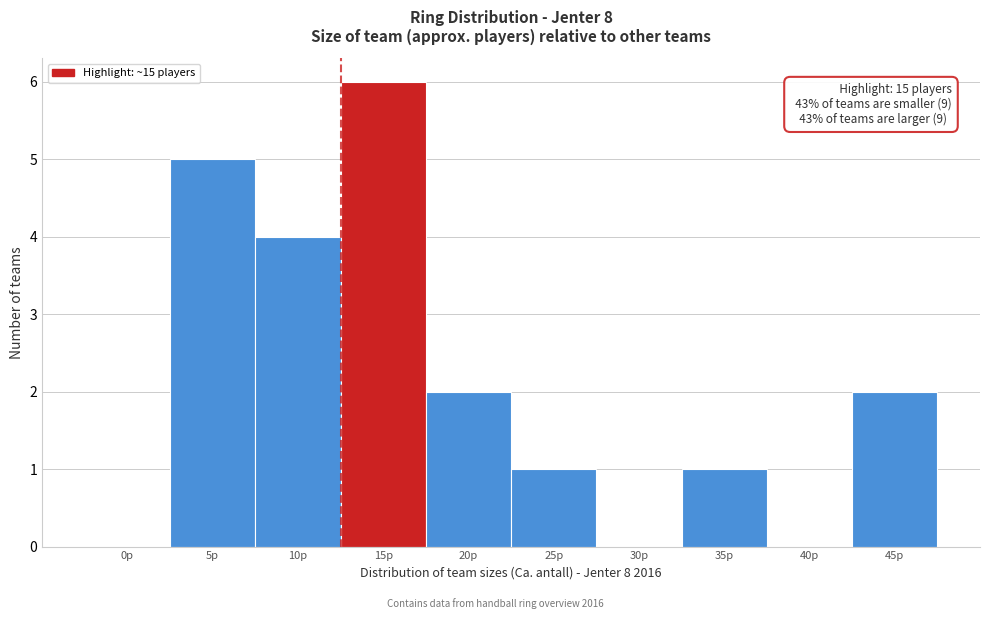

Reading left to right, extract all data points from this chart.

0p=0	5p=5	10p=4	15p=6	20p=2	25p=1	30p=0	35p=1	40p=0	45p=2